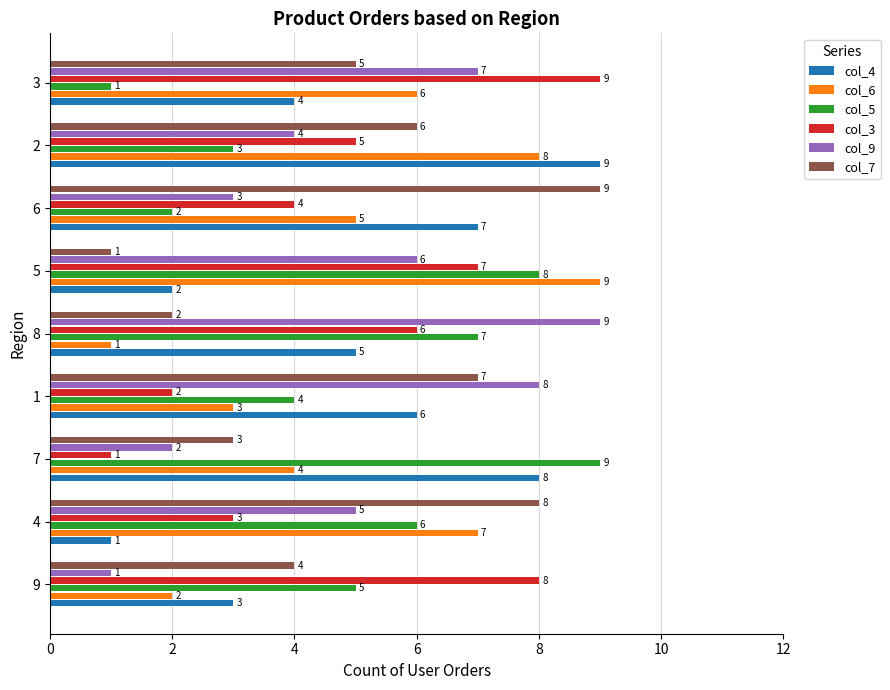

Is it true that col_5 equals 2 at 6?

True